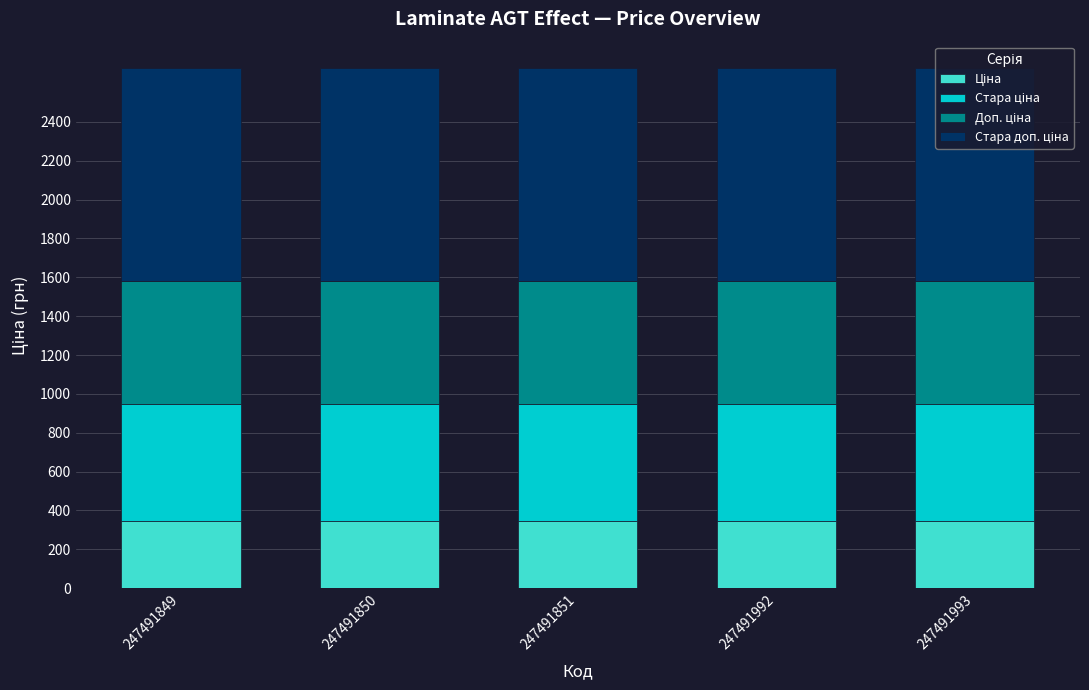

How many bars are there in total?

5